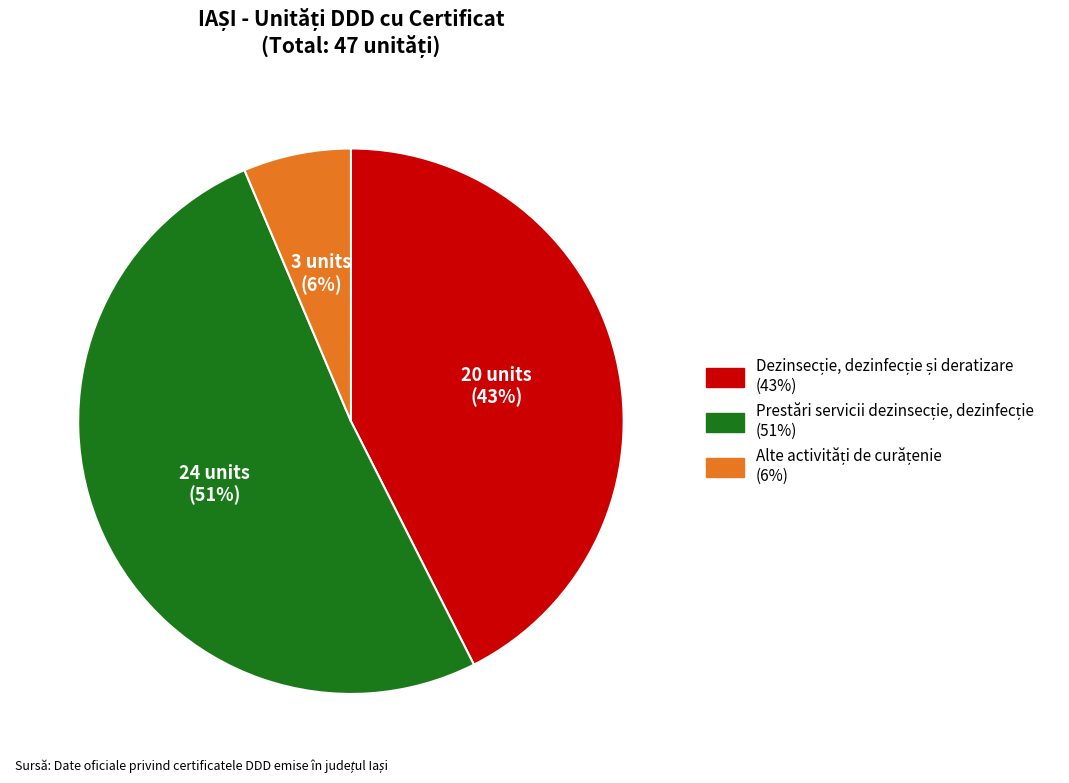

Is there any slice that represents more than half of the pie?

Yes